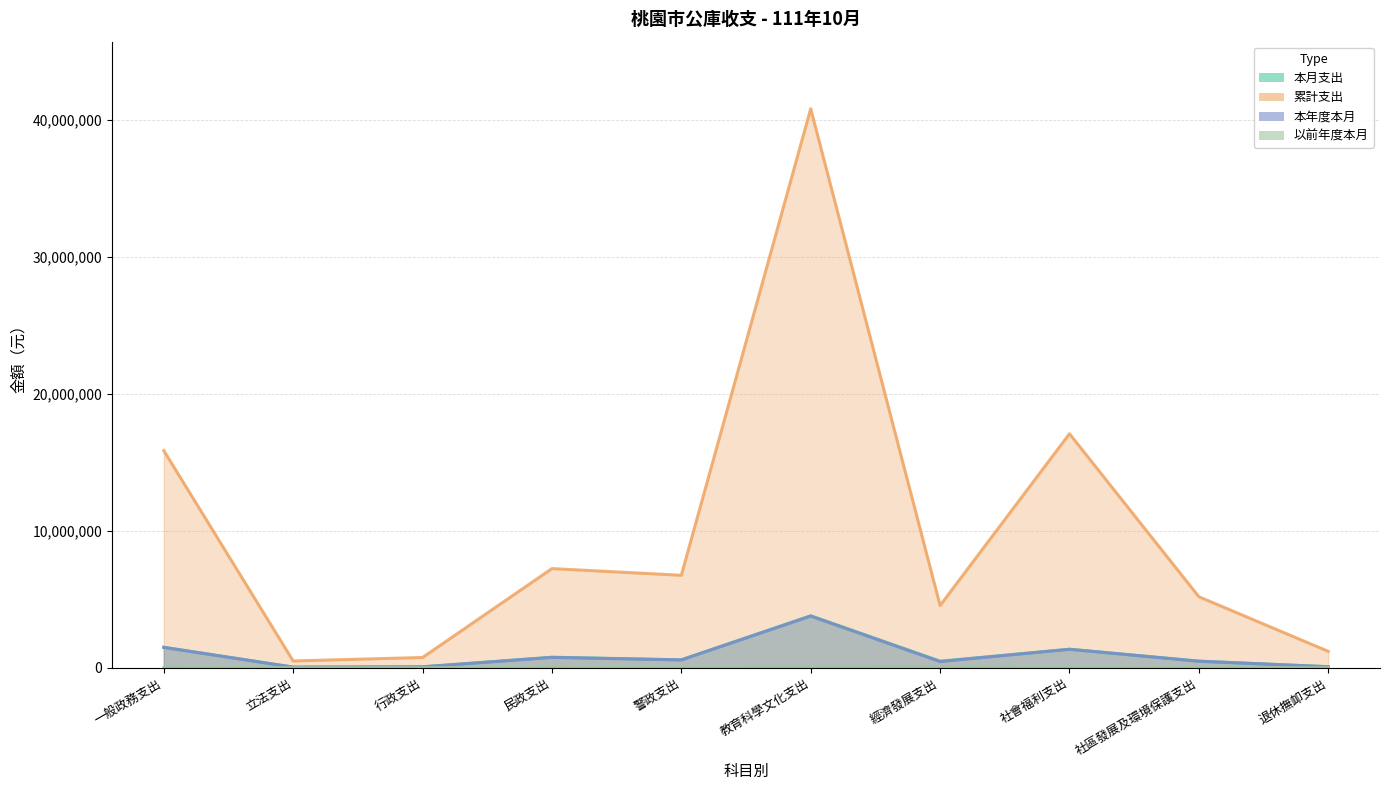

How many data points in 本月支出 are less than 572129?

5